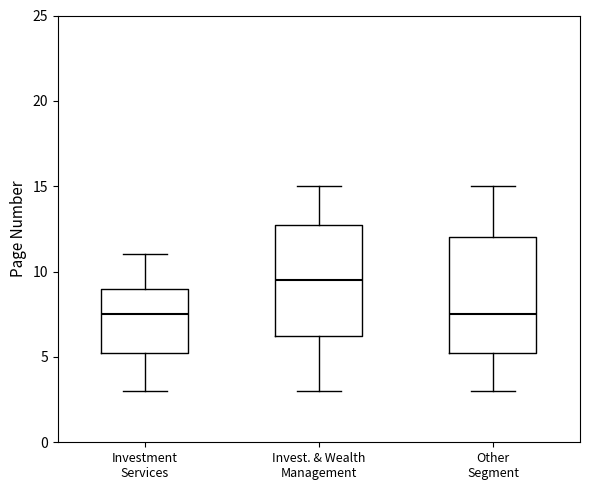

Reading left to right, read every box against the y-axis: the position of its median line, the range the box covers, and the ends of its whiskers. The values are not printed on the chart, so give them approximately, as read against the axis.

Investment Services: median 7.5, box 5.5 to 9.0, whiskers 3.0 to 11.0
Invest. & Wealth Management: median 9.5, box 6.5 to 13.0, whiskers 3.0 to 15.0
Other Segment: median 7.5, box 5.5 to 12.0, whiskers 3.0 to 15.0